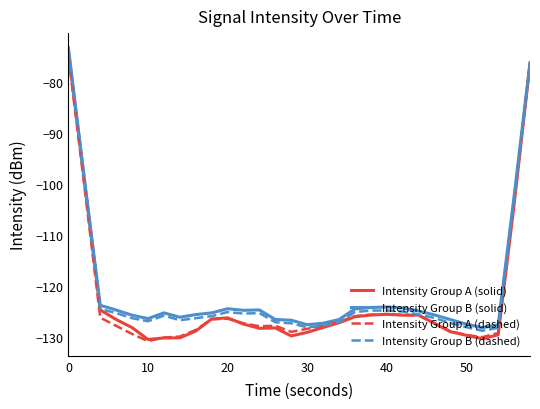

What is the maximum value for Intensity Group B (dashed)?

-73.9